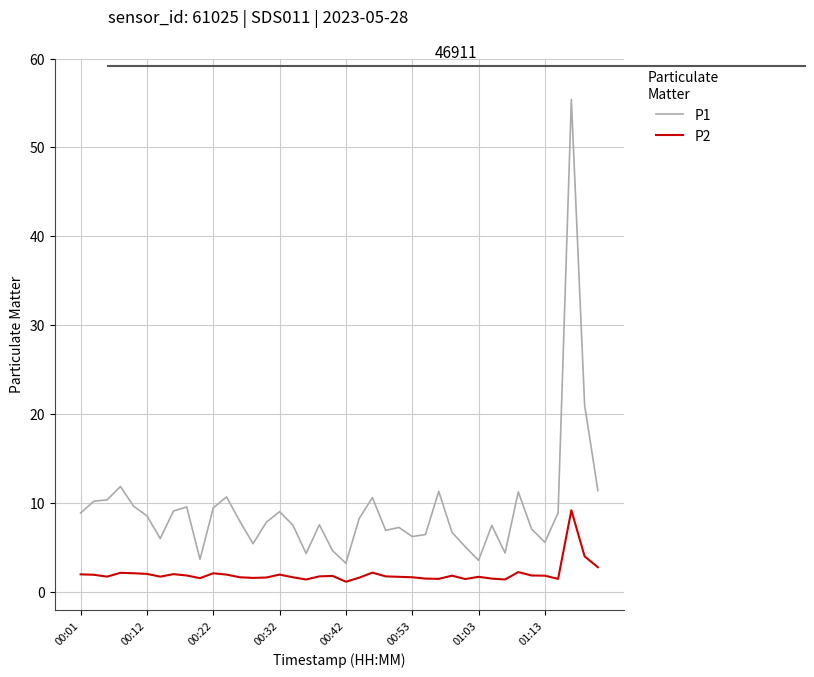

True or false: P1 and P2 cross at least once.

False